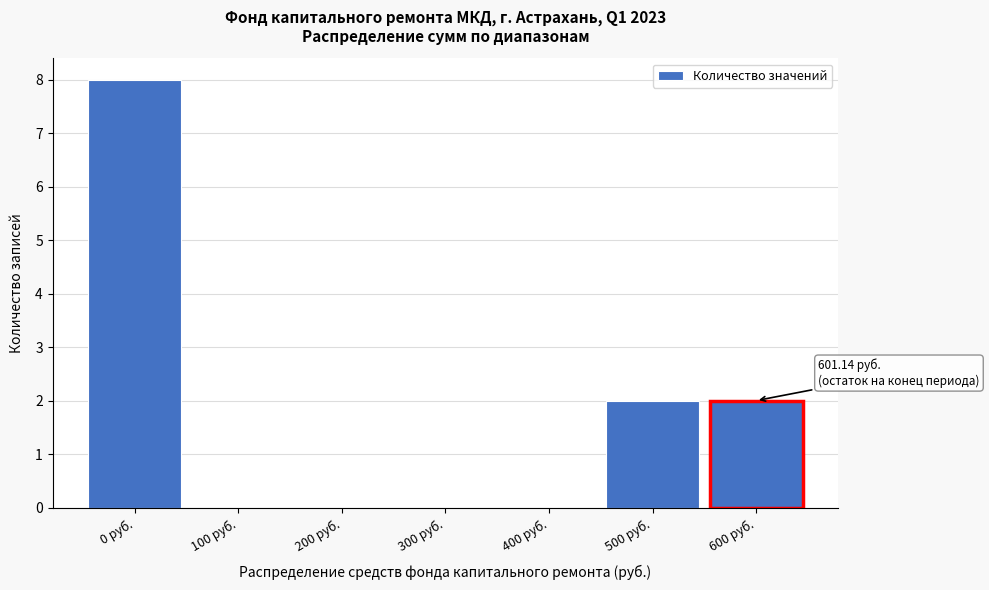

Reading left to right, transcribe all the data shown in this chart.

0 руб.=8	100 руб.=0	200 руб.=0	300 руб.=0	400 руб.=0	500 руб.=2	600 руб.=2